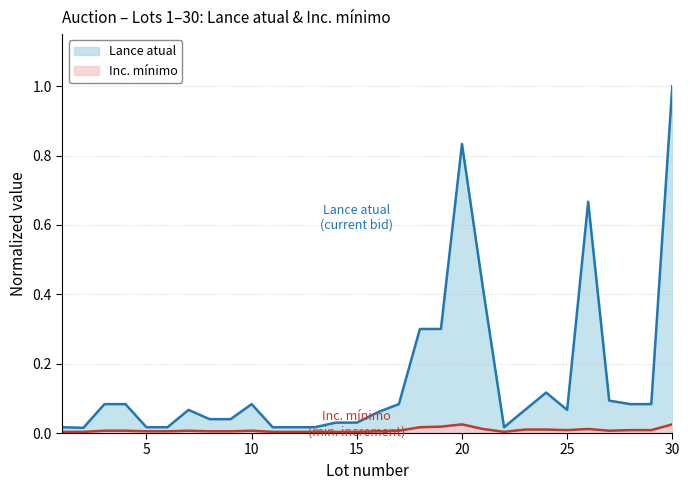

Which series has the widest spread of values?

Lance atual